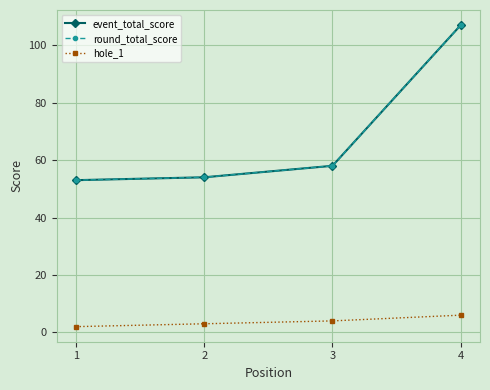

Does the chart have visible grid lines?

Yes